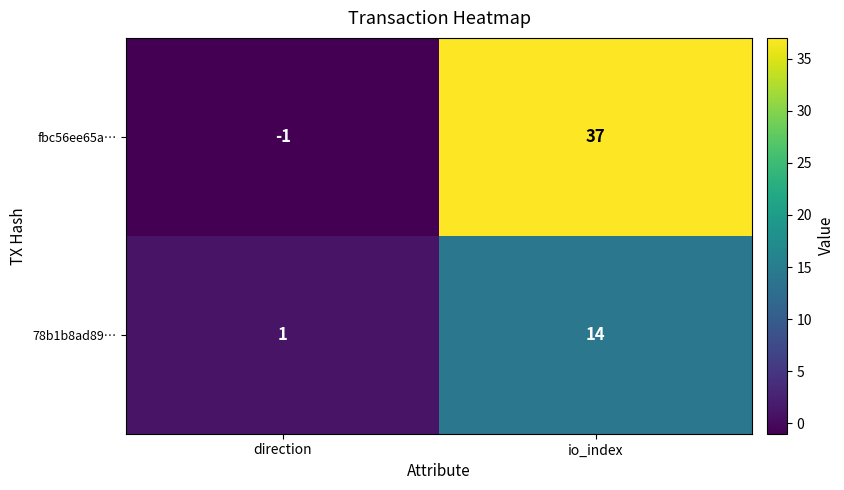

Reading left to right, list all the values displayed in this chart.

fbc56ee65a…: direction=-1	io_index=37
78b1b8ad89…: direction=1	io_index=14